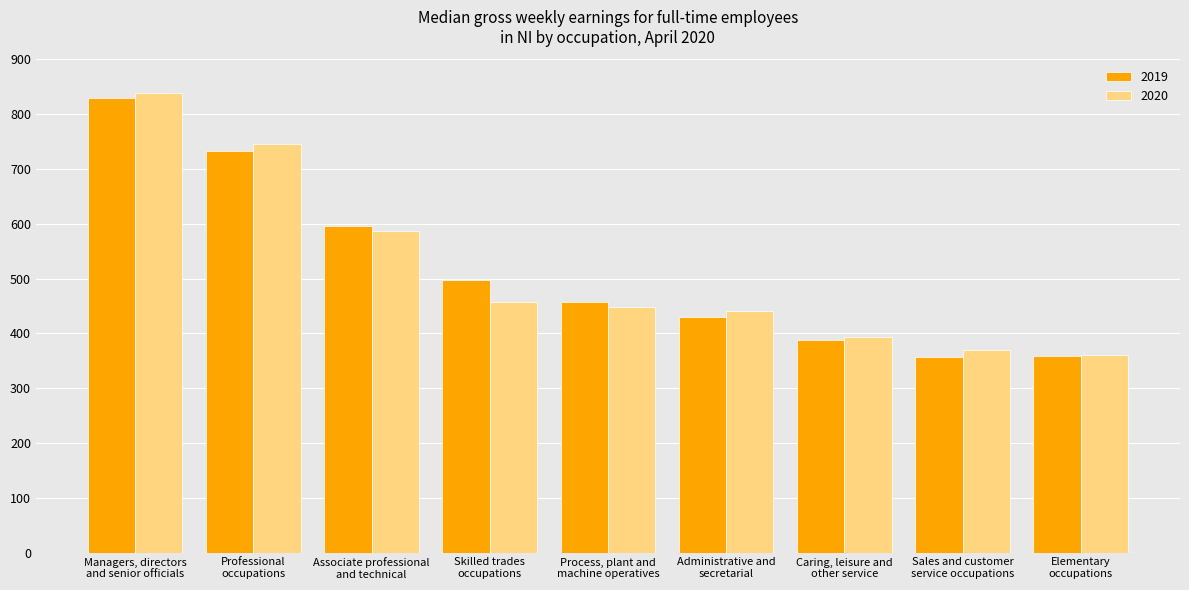

What is the label of the 3rd bar from the left?

Associate professional
and technical